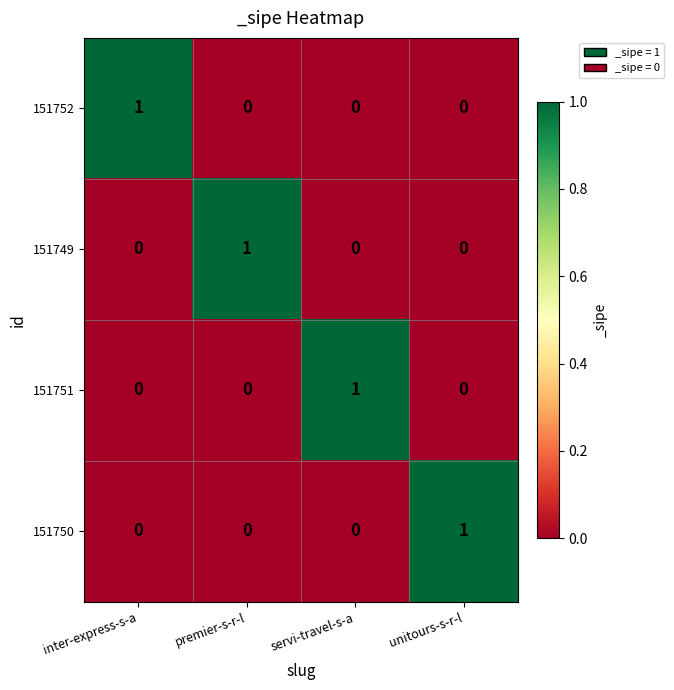

Is the value of 151749 at inter-express-s-a greater than the value of 151750 at unitours-s-r-l?

No